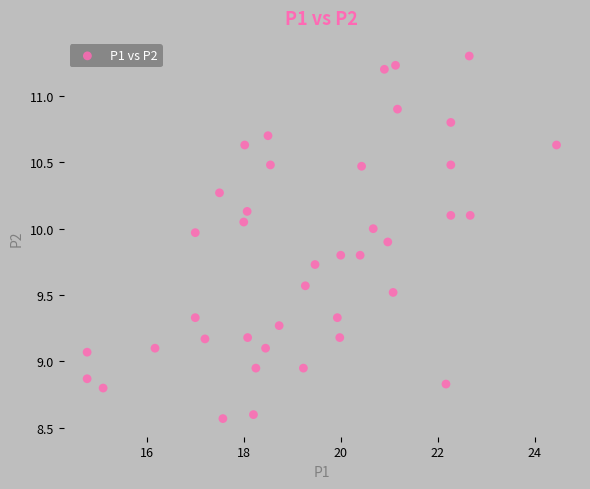

What is the range of Y values (max minus min)?

2.7